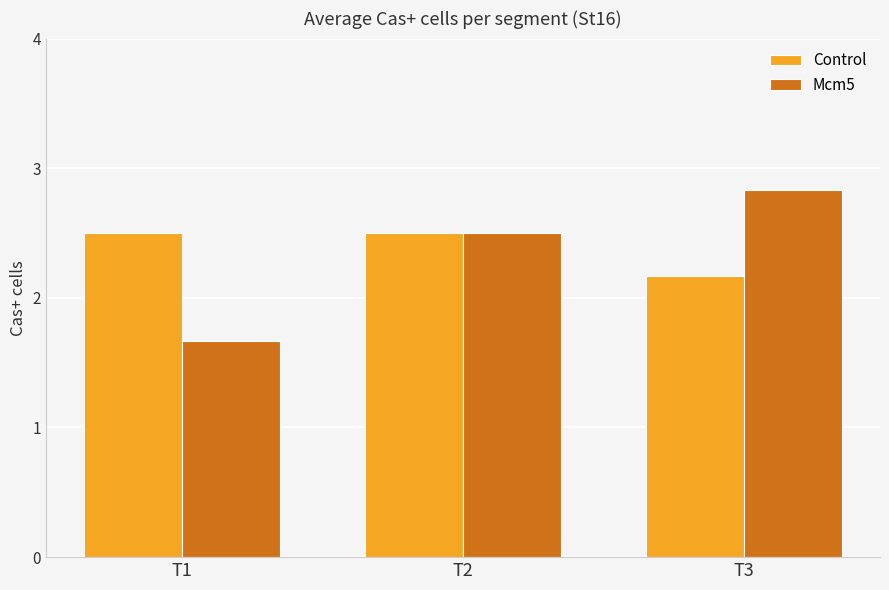

Reading left to right, list all the values displayed in this chart.

Control: 2.5	2.5	2.2
Mcm5: 1.7	2.5	2.8